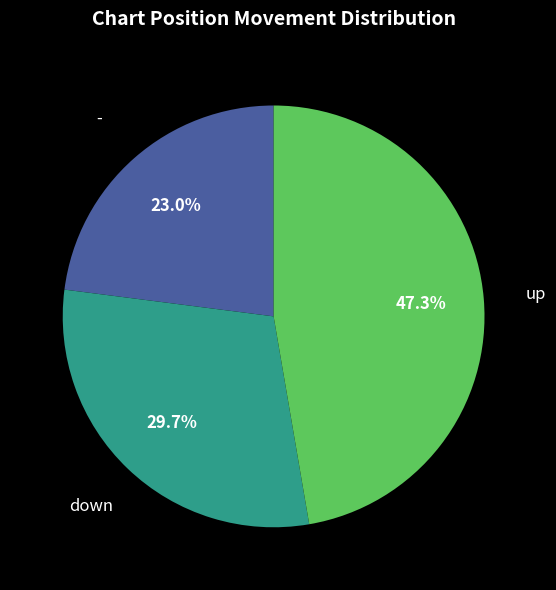

What is the smallest slice in the pie chart?

-